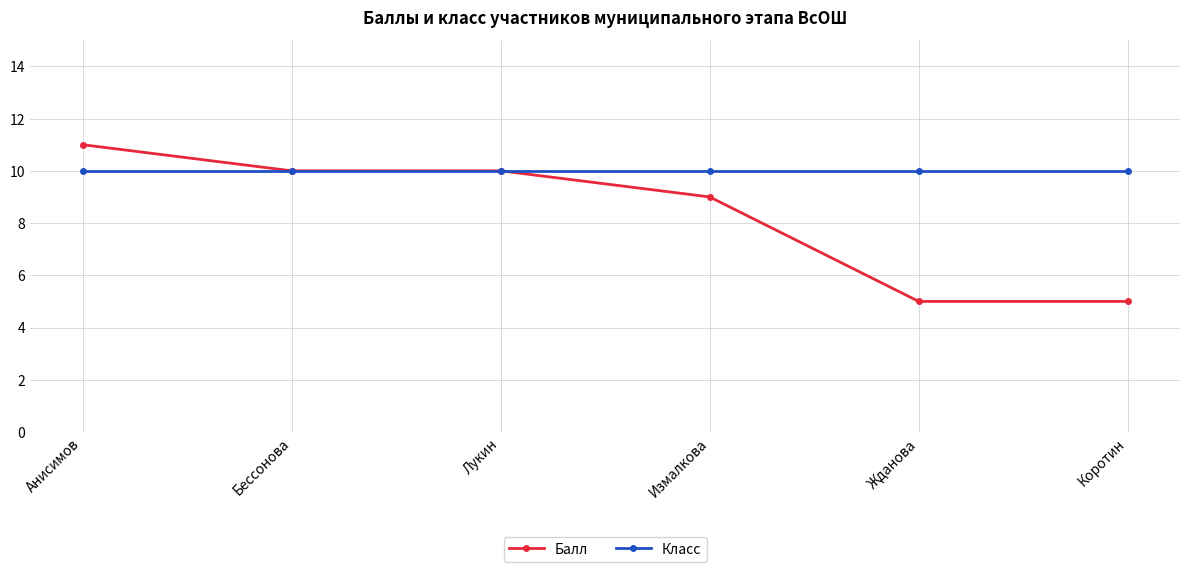

What is the minimum value for Класс?

10